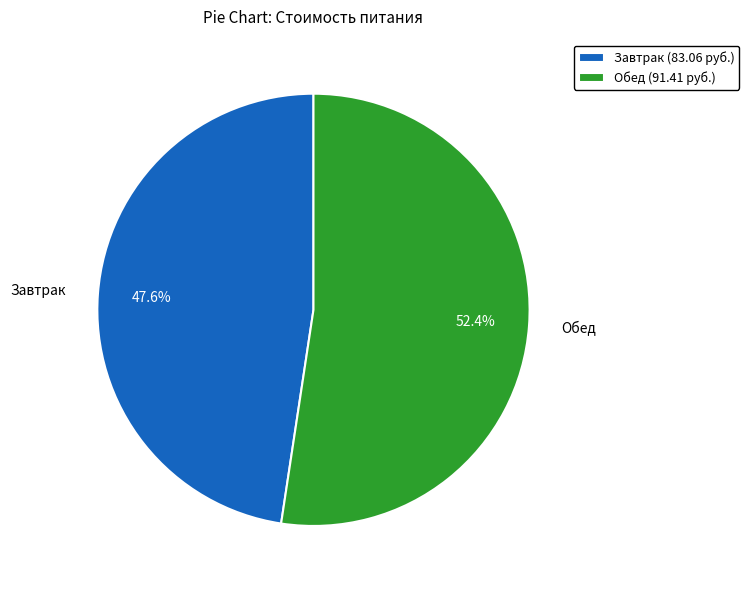

Is there a majority slice in this chart?

Yes